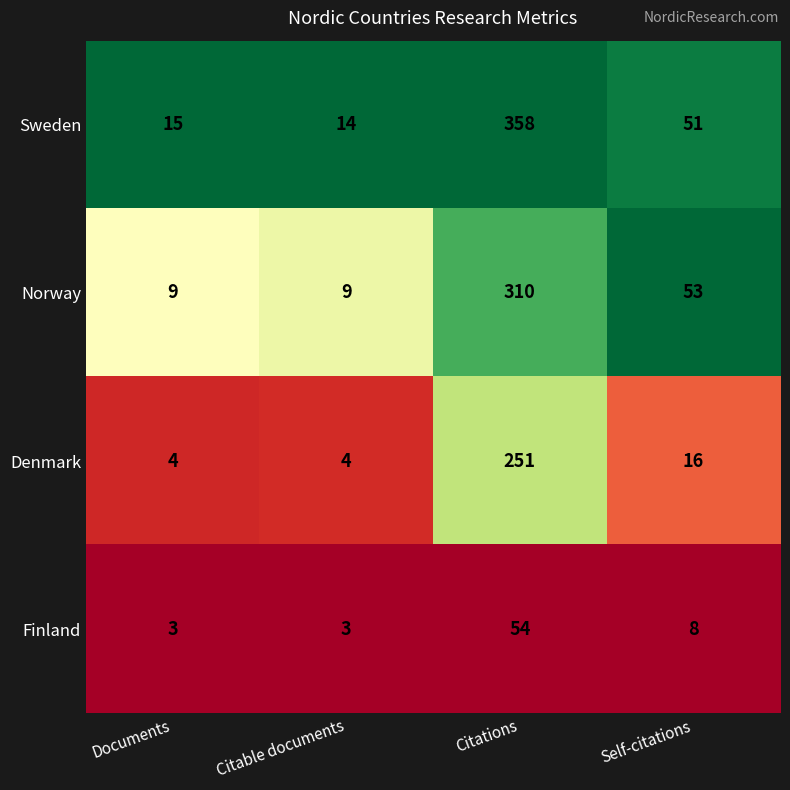

The Sweden series shows 14 at Citable documents. True or false?

True